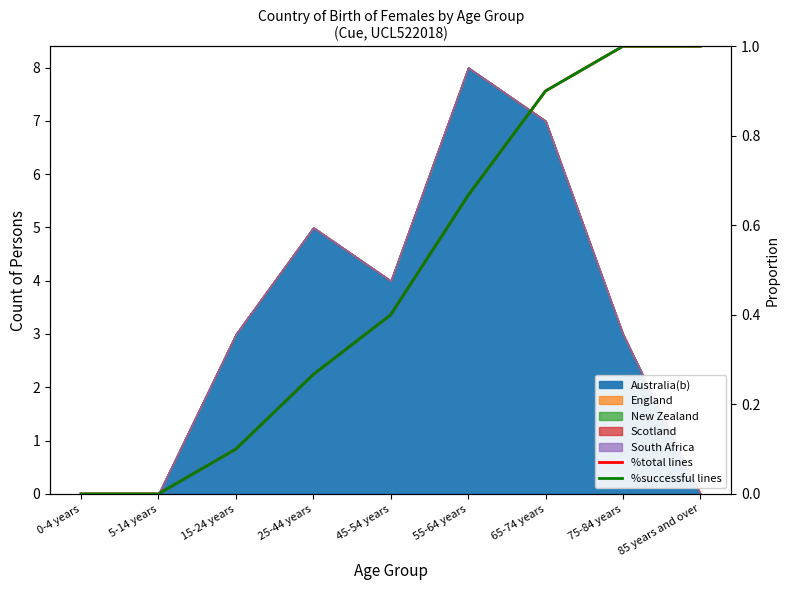

Rank the categories by %total lines value from highest to lowest.

75-84 years, 85 years and over, 65-74 years, 55-64 years, 45-54 years, 25-44 years, 15-24 years, 0-4 years, 5-14 years